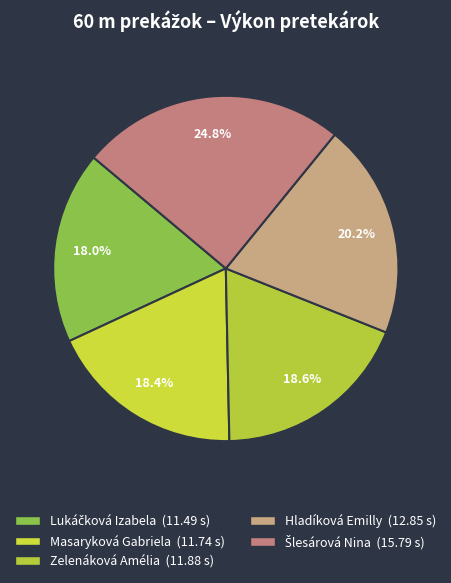

How many segments does this pie chart have?

5